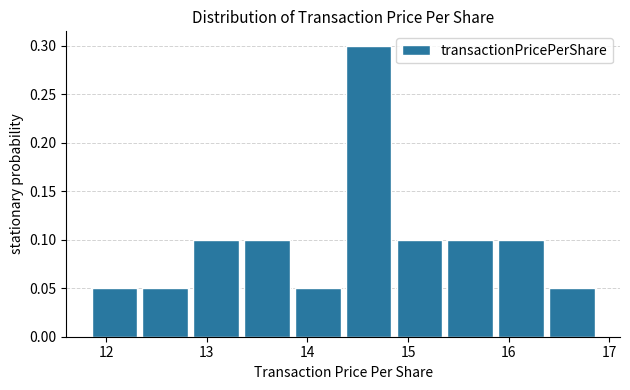

Reading left to right, transcribe this chart: for each bar, give the range it covers on the x-axis and its height. Neither the bar edges nor the heights are printed on the chart, so give them approximately, as read against the axes.

11.8 to 12.3: 0.05
12.3 to 12.8: 0.05
12.8 to 13.3: 0.10
13.3 to 13.9: 0.10
13.9 to 14.4: 0.05
14.4 to 14.9: 0.30
14.9 to 15.4: 0.10
15.4 to 15.9: 0.10
15.9 to 16.4: 0.10
16.4 to 16.9: 0.05